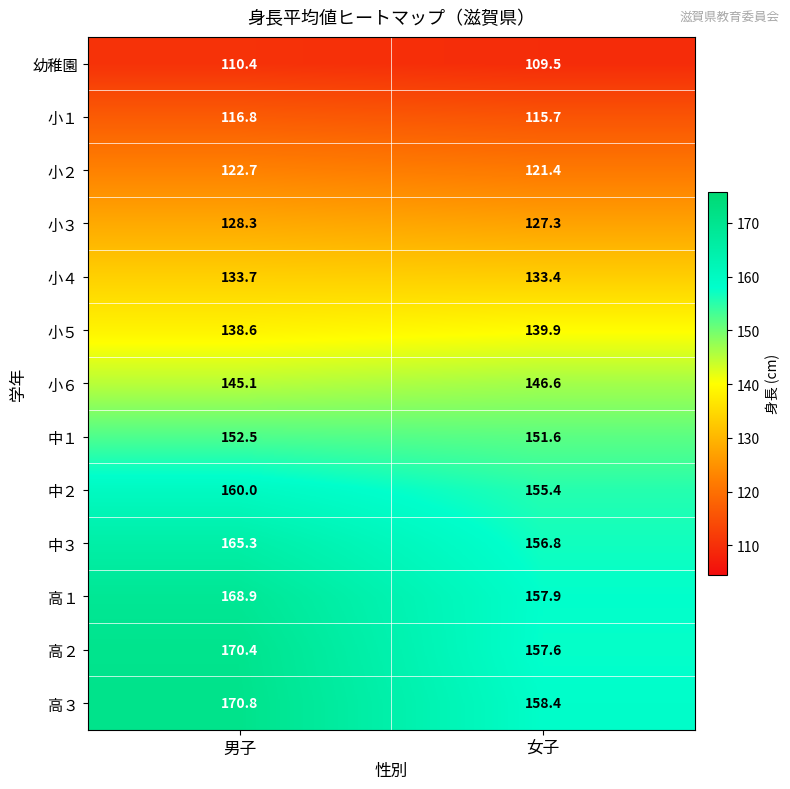

Which series has the largest total across all categories?

高３